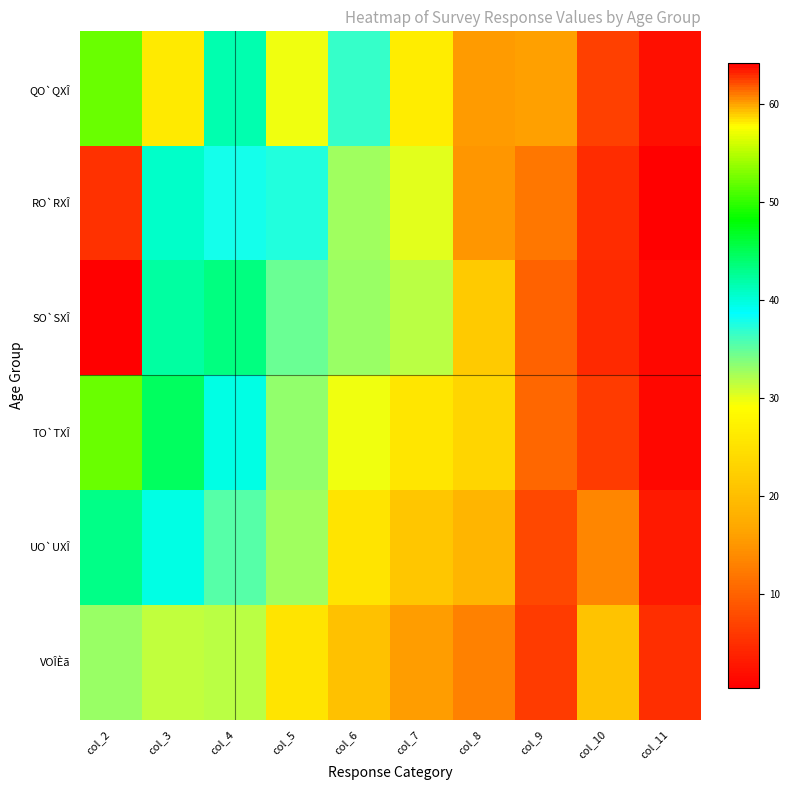

Reading left to right, transcribe all the data shown in this chart.

QO`QXÎ: col_2=52.2	col_3=26.1	col_4=41.6	col_5=29.8	col_6=36.6	col_7=26.7	col_8=15.5	col_9=16.1	col_10=6.8	col_11=1.9
RO`RXÎ: col_2=62.9	col_3=40.7	col_4=37.8	col_5=37.5	col_6=32.7	col_7=30.2	col_8=14.9	col_9=12.0	col_10=4.7	col_11=0.4
SO`SXÎ: col_2=64.2	col_3=42.2	col_4=43.4	col_5=34.6	col_6=33.0	col_7=31.8	col_8=21.7	col_9=10.1	col_10=4.6	col_11=1.2
TO`TXÎ: col_2=52.1	col_3=44.6	col_4=39.7	col_5=33.2	col_6=29.6	col_7=25.7	col_8=23.1	col_9=10.4	col_10=6.2	col_11=1.3
UO`UXÎ: col_2=43.1	col_3=39.6	col_4=35.5	col_5=32.6	col_6=25.4	col_7=21.3	col_8=18.7	col_9=7.4	col_10=13.5	col_11=3.1
VOÎÈã: col_2=32.8	col_3=31.4	col_4=31.7	col_5=25.4	col_6=20.4	col_7=15.7	col_8=13.0	col_9=6.2	col_10=20.7	col_11=5.0